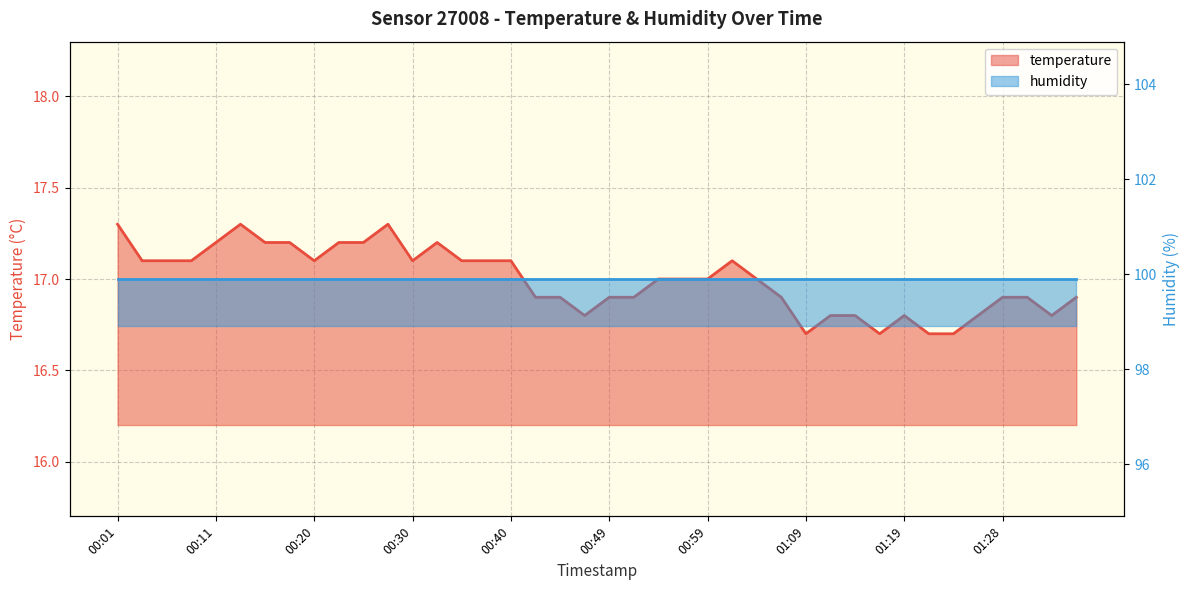

What is the average value?

17.0